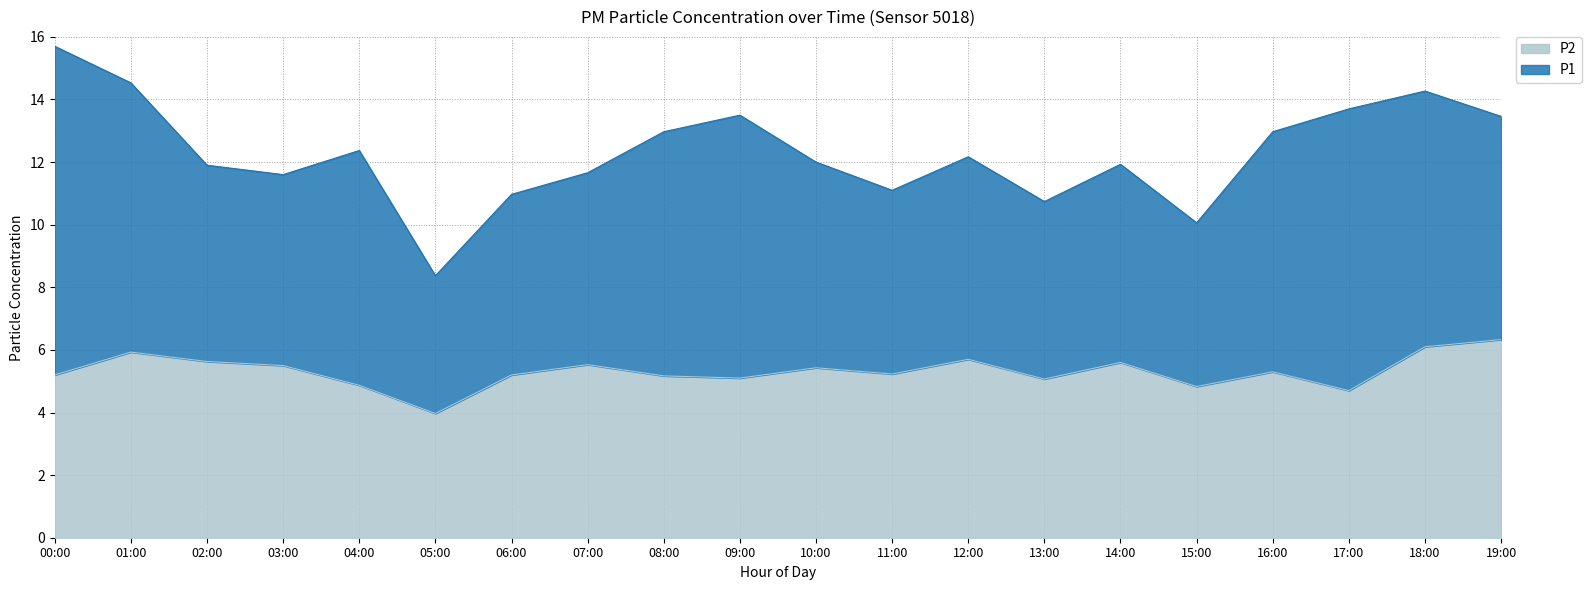

How many interior local peaks (higher than both neighbors) does the data have?

6